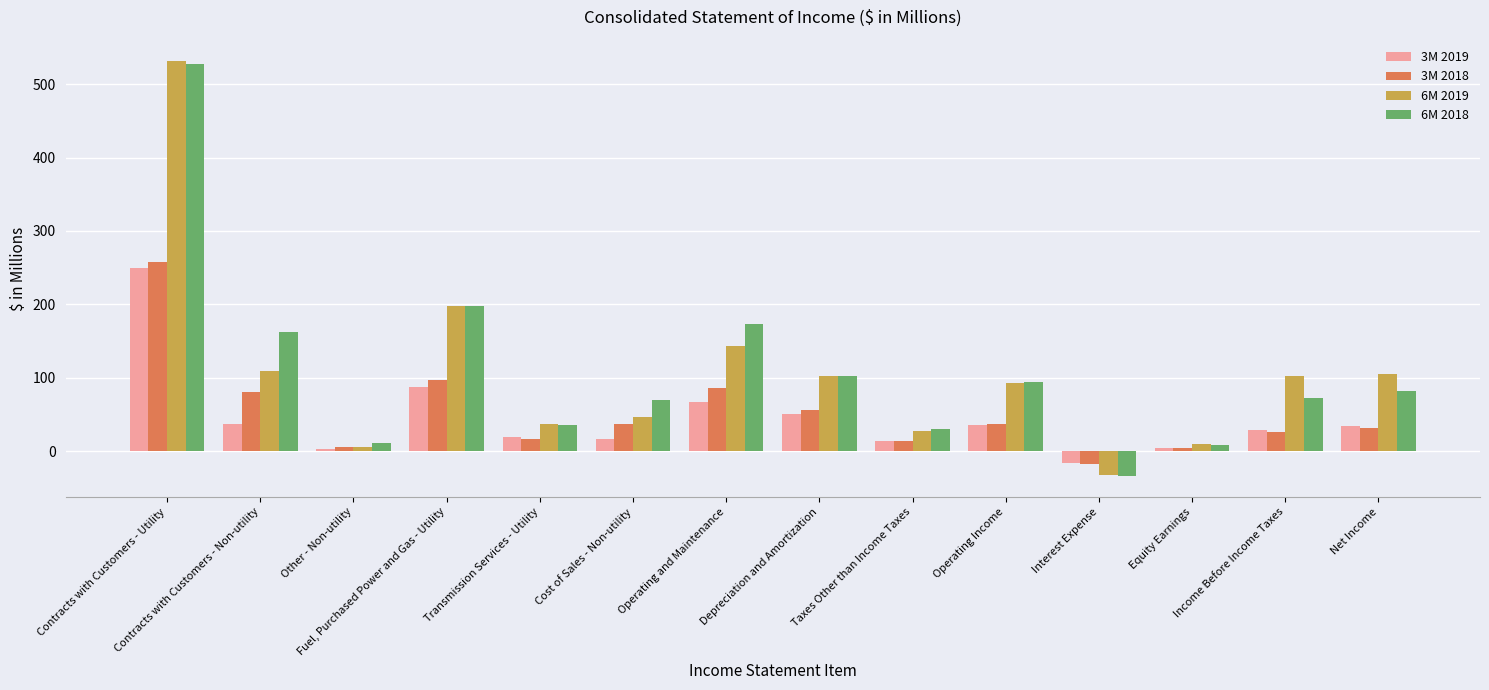

Which series has the largest range (max minus min)?

6M 2019